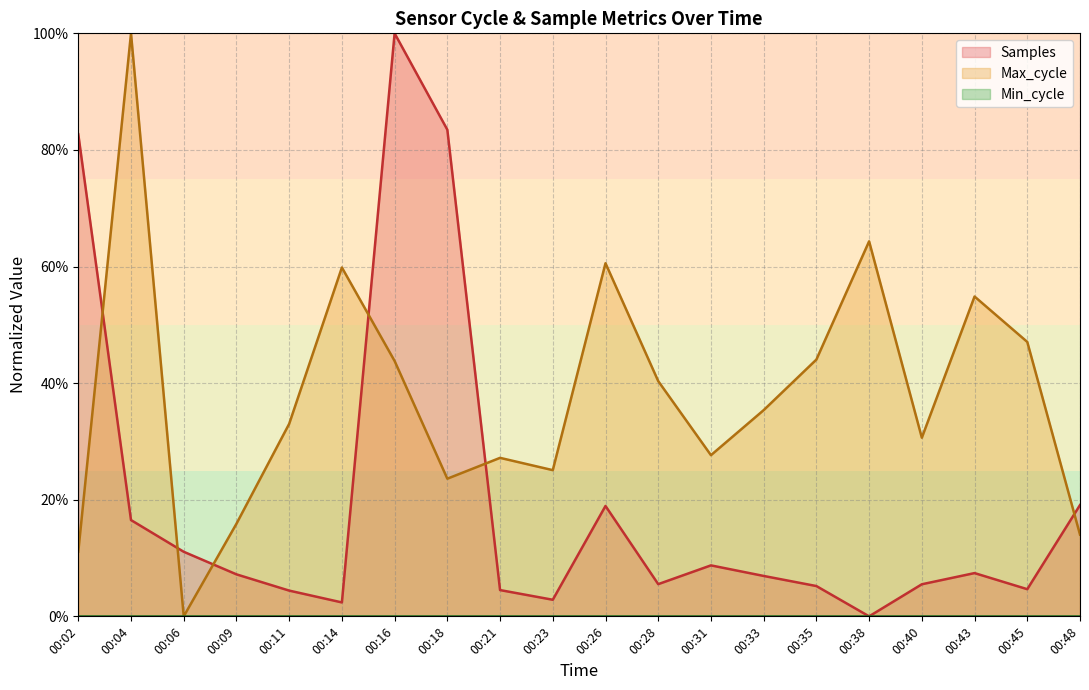

Where is the first local minimum for Max_cycle?

00:06